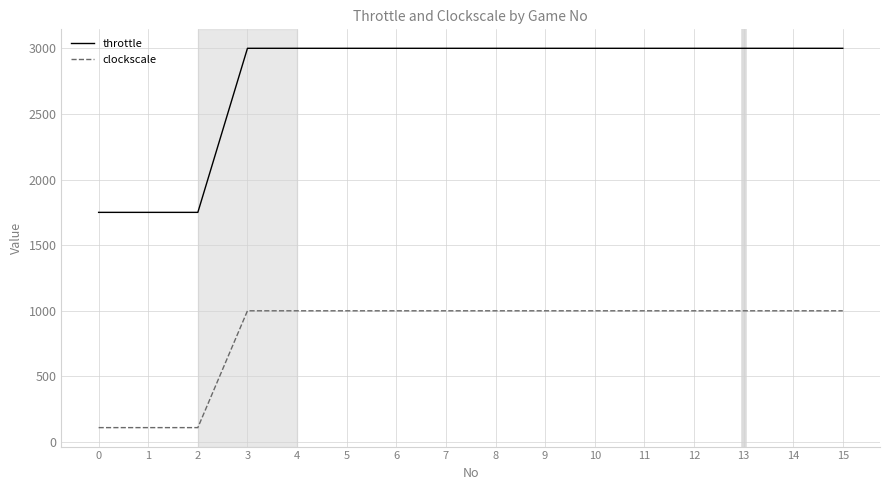

Rank the series by their maximum value, from lowest to highest.

clockscale, throttle